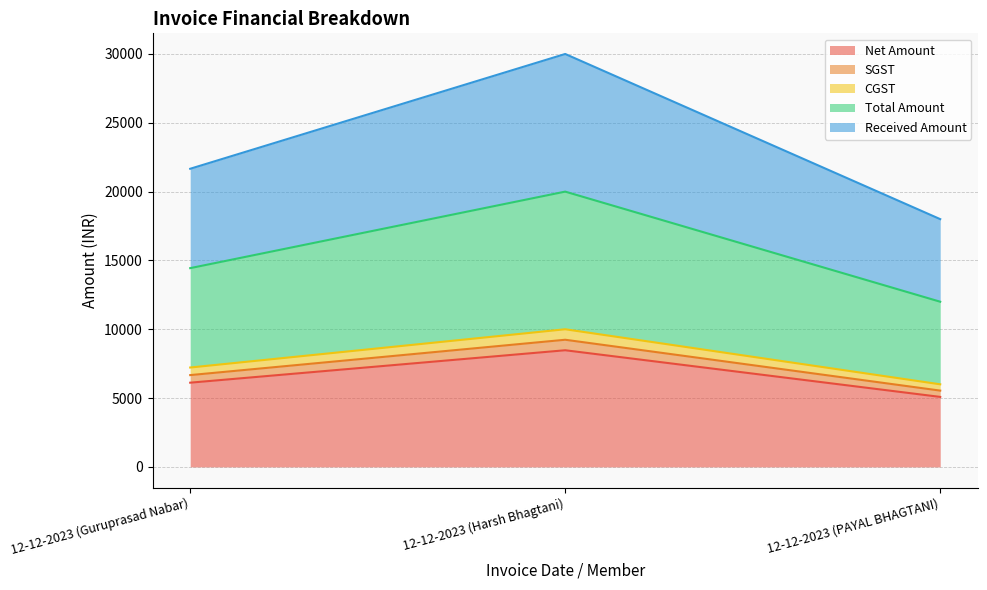

At which label does Received Amount reach its peak?

12-12-2023 (Harsh Bhagtani)